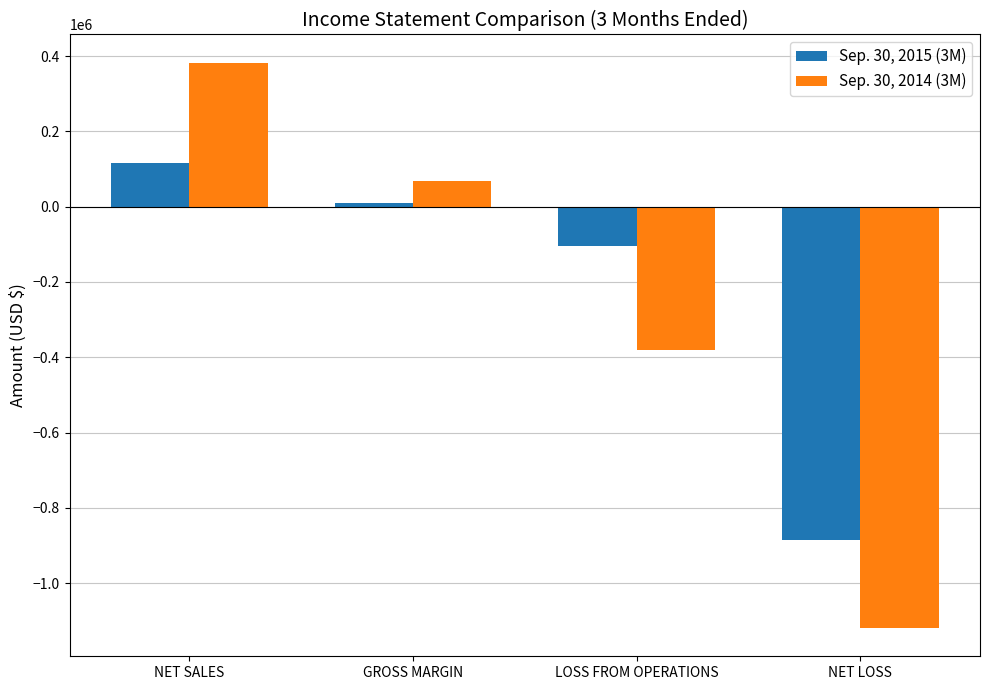

Are the bars grouped side by side (vs. stacked)?

Yes